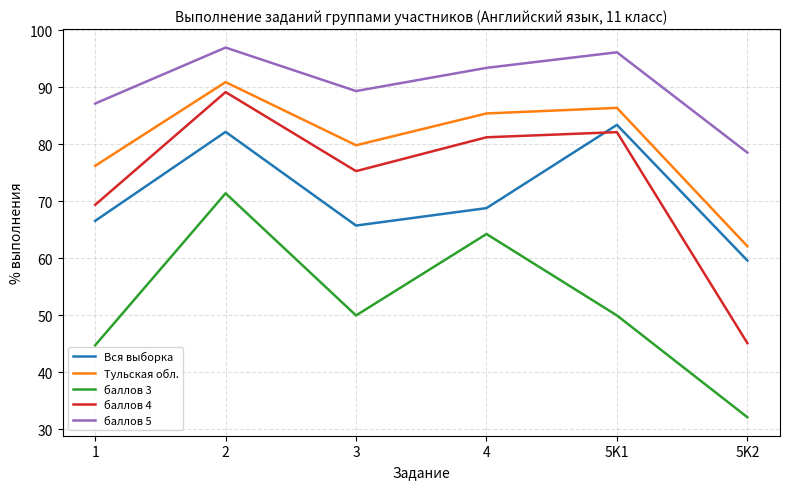

At which category is the sum across all series the highest?

2